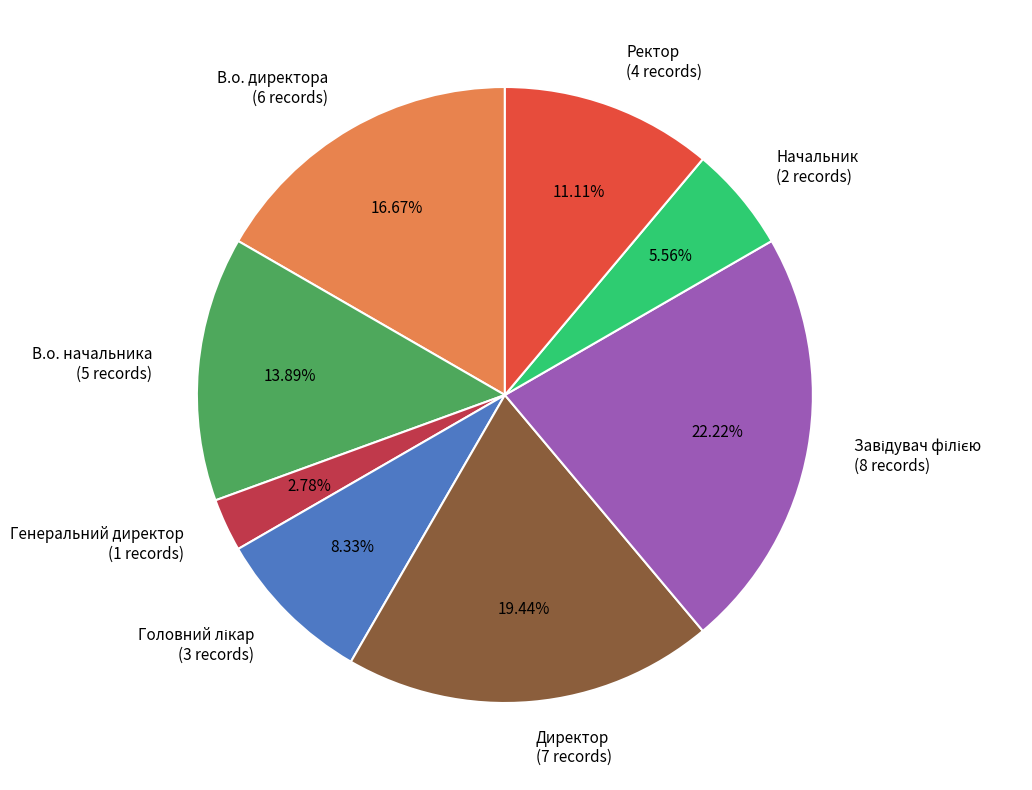

The Начальник slice represents 1% of the pie. True or false?

False